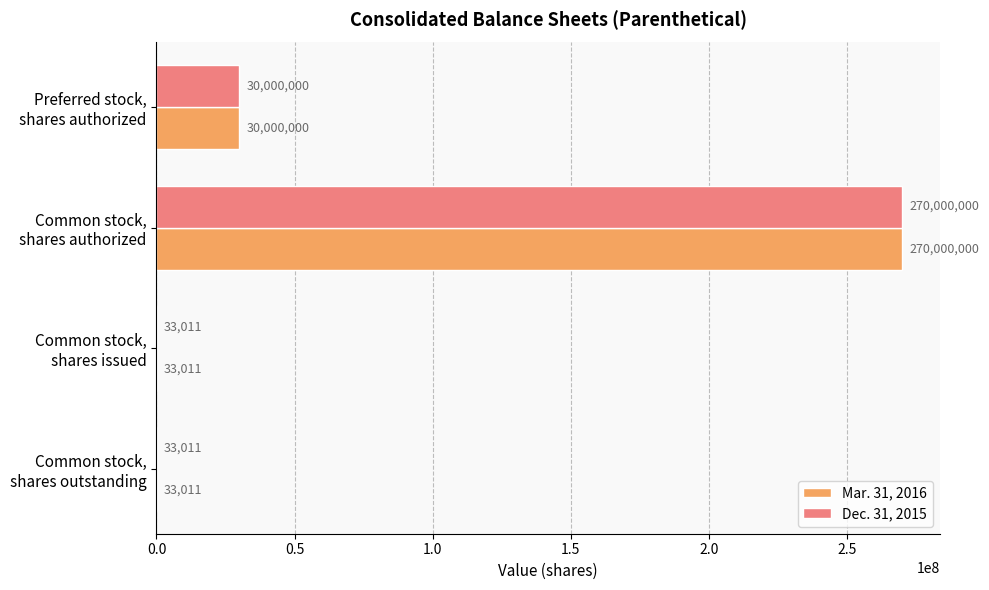

What is the greatest value displayed?

270000000